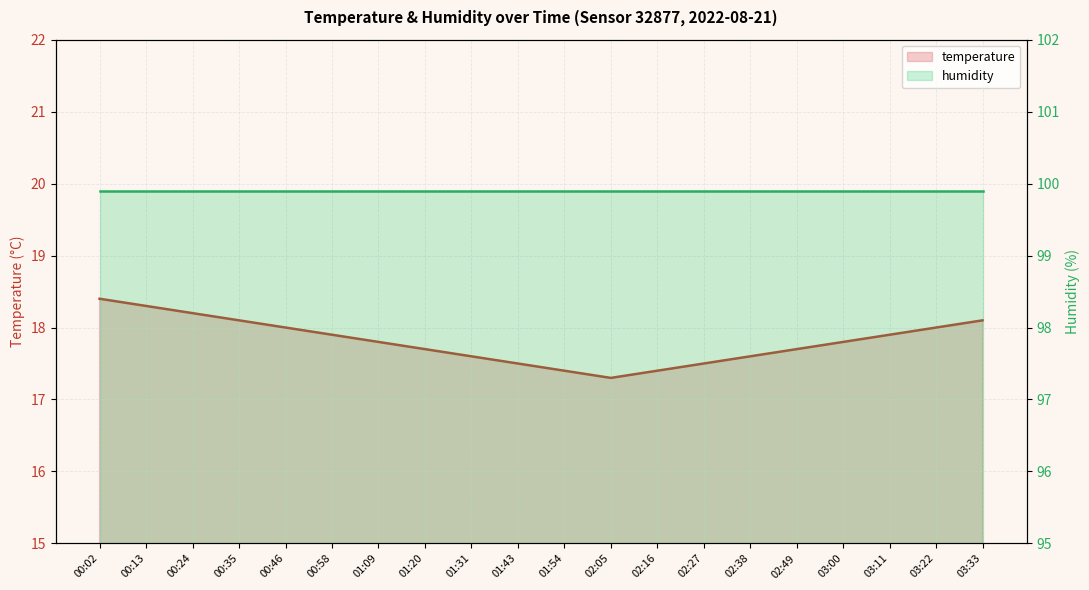

Which has a higher value, 03:00 or 01:54?

03:00